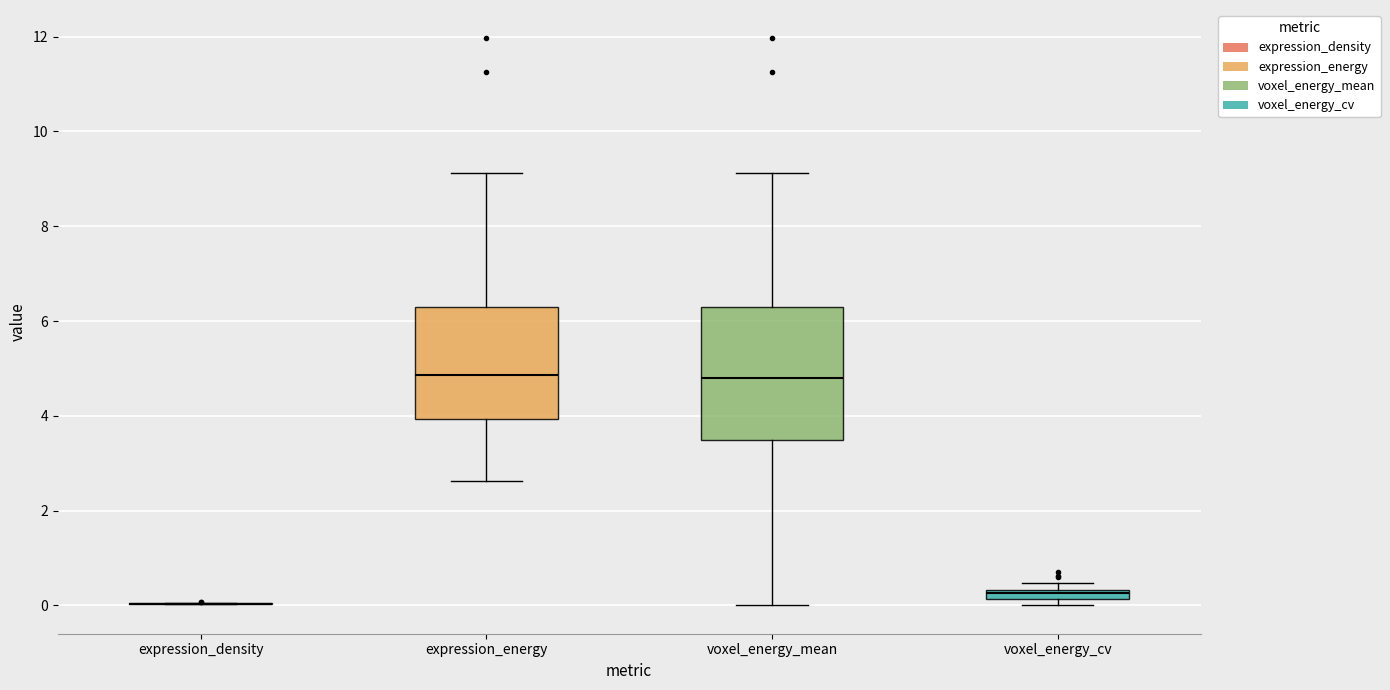

Comparing the boxes themselves (not the whiskers), which one is the tallest?

voxel_energy_mean